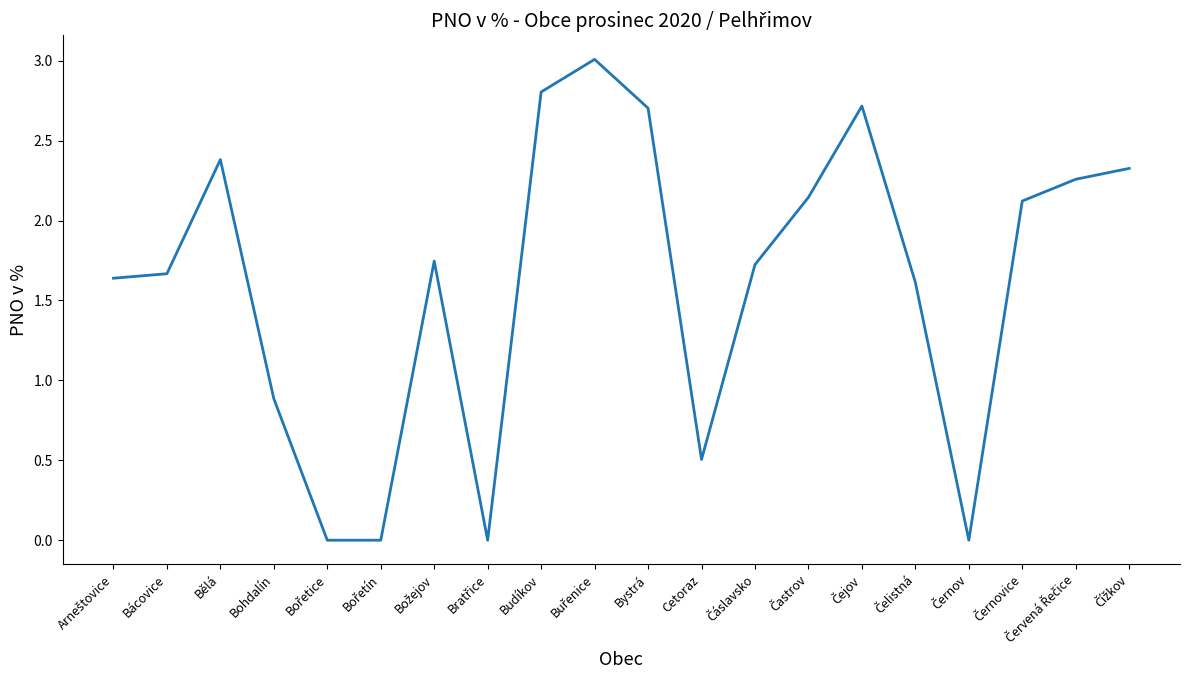

What is the difference between the maximum and minimum values?

3.0